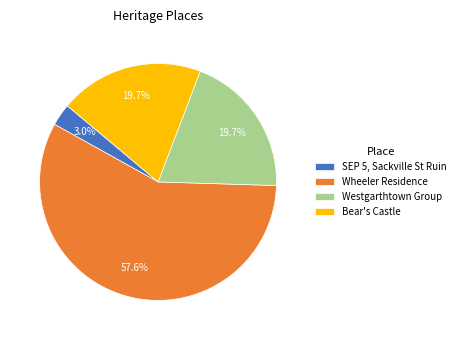

To the nearest percent, what is the difference between the largest and smallest slice percentages?

55%